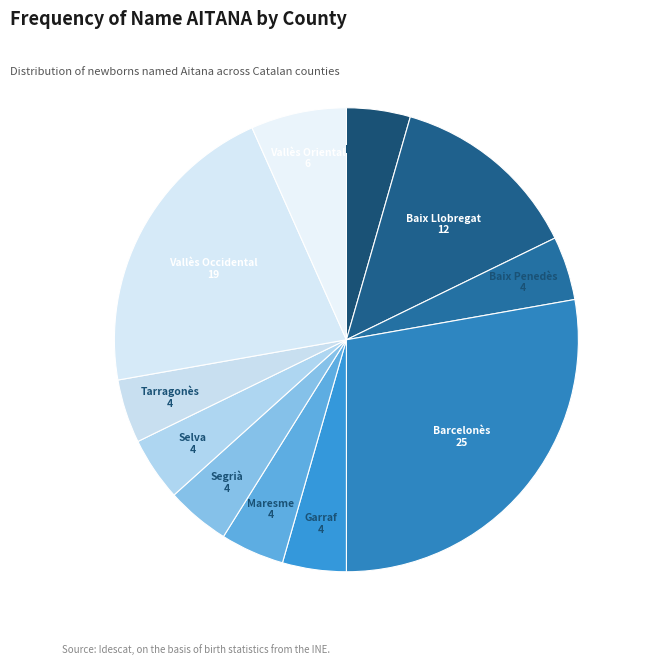

Which slice is the largest?

Barcelonès